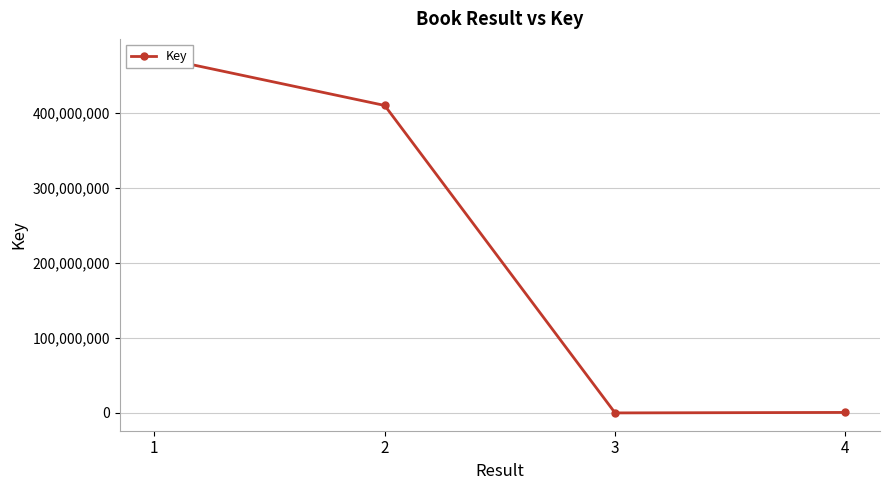

What is the value of the 2nd point from the left?

410411424